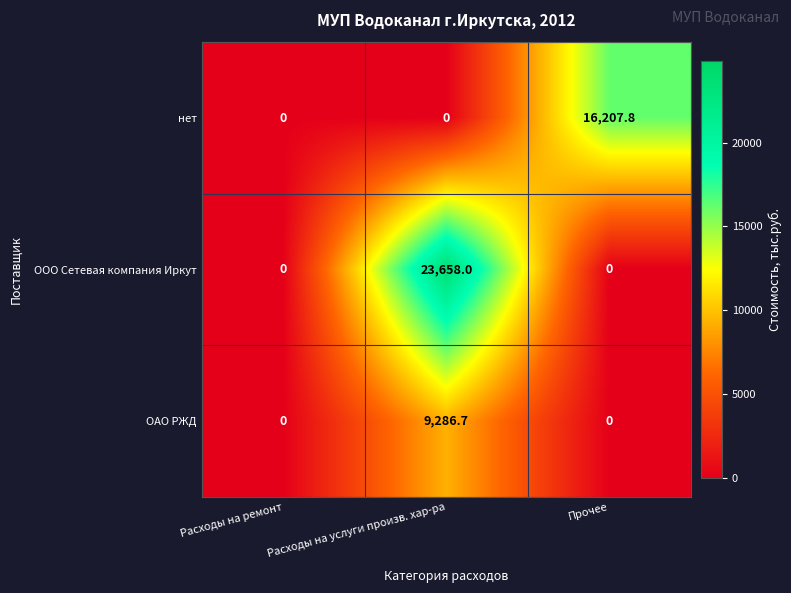

Which series has the largest range (max minus min)?

ООО Сетевая компания Иркут